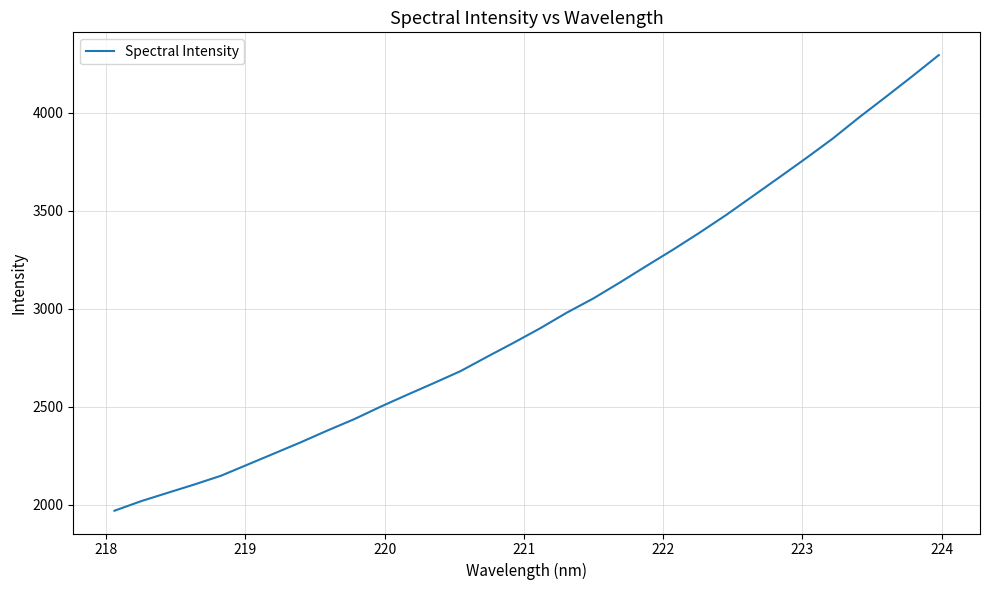

What is the maximum value shown in the chart?

4295.6